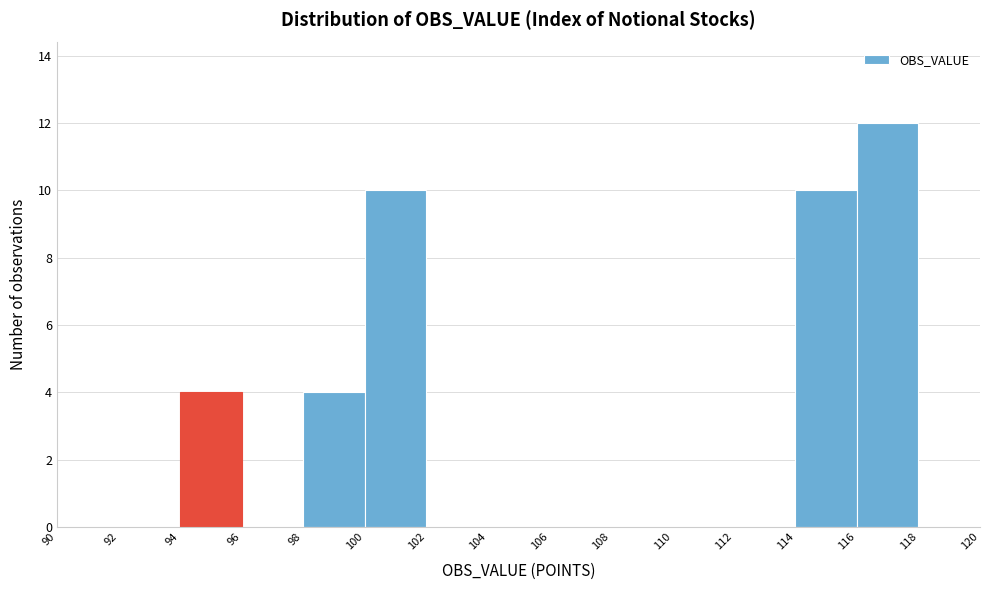

How tall is the bar that spans 100 to 102 on the x-axis? The values are not printed on the chart, so give them approximately, as read against the axis.

10